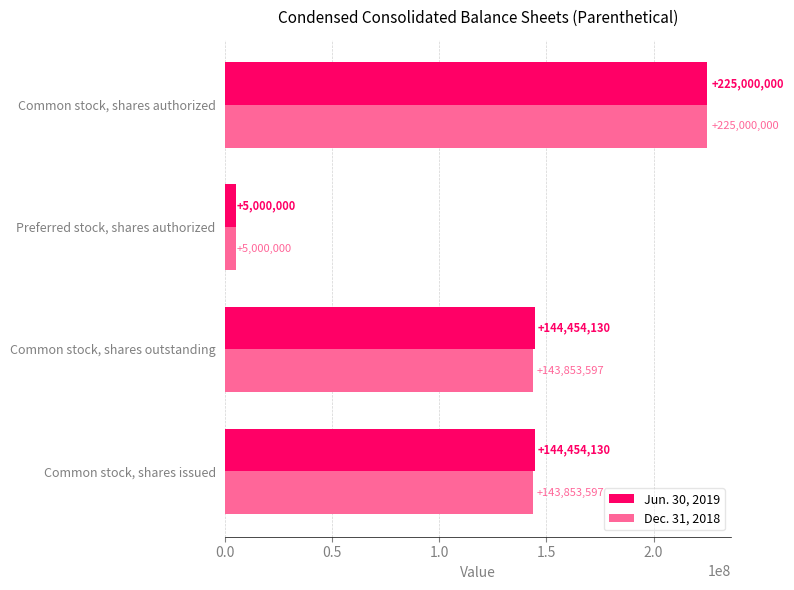

At how many categories does at least one series exceed 148065229?

1